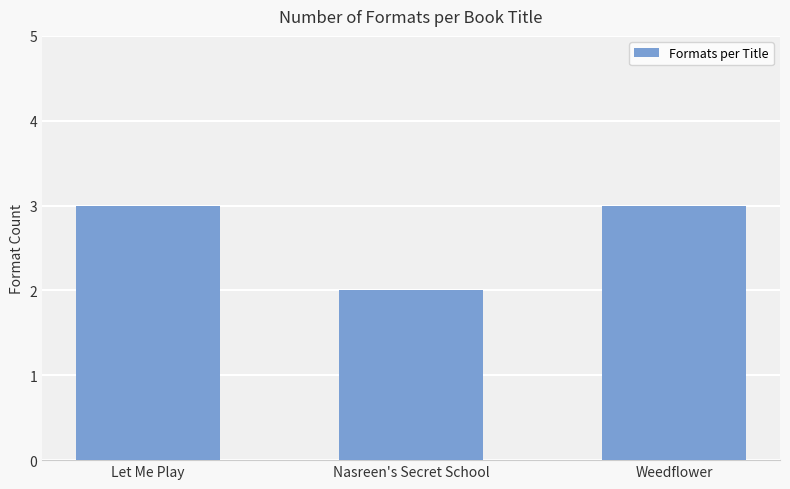

The value at Let Me Play is 2. True or false?

False